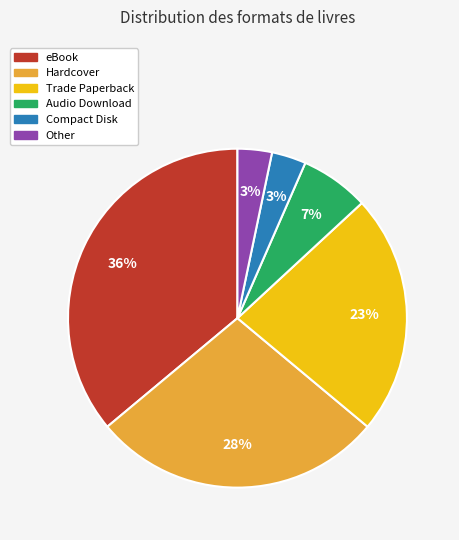

To the nearest percent, what is the average slice percentage?

17%